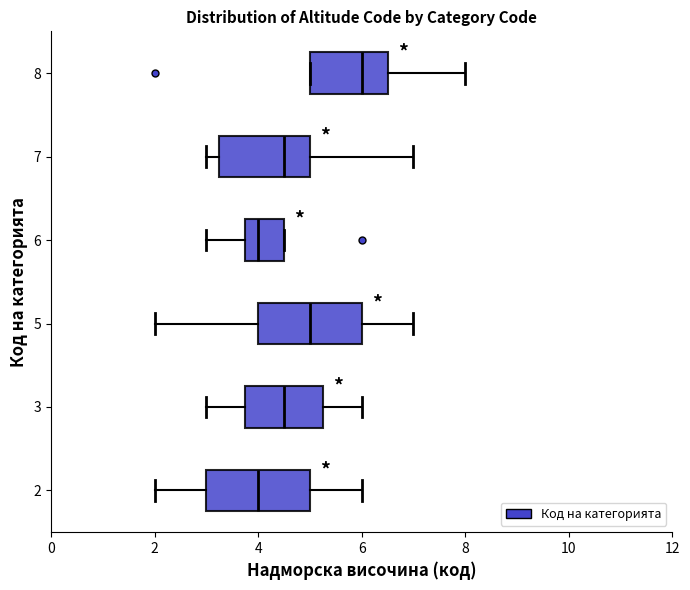

Reading bottom to top, transcribe this box plot: for each box, give where its median line is, the range the box spans, and where its two whiskers end, as read against the x-axis. The values are not printed on the chart, so give them approximately, as read against the axis.

2: median 4.0, box 3.0 to 5.0, whiskers 2.0 to 6.0
3: median 4.6, box 3.8 to 5.2, whiskers 3.0 to 6.0
5: median 5.0, box 4.0 to 6.0, whiskers 2.0 to 7.0
6: median 4.0, box 3.8 to 4.6, whiskers 3.0 to 4.6
7: median 4.6, box 3.2 to 5.0, whiskers 3.0 to 7.0
8: median 6.0, box 5.0 to 6.6, whiskers 5.0 to 8.0